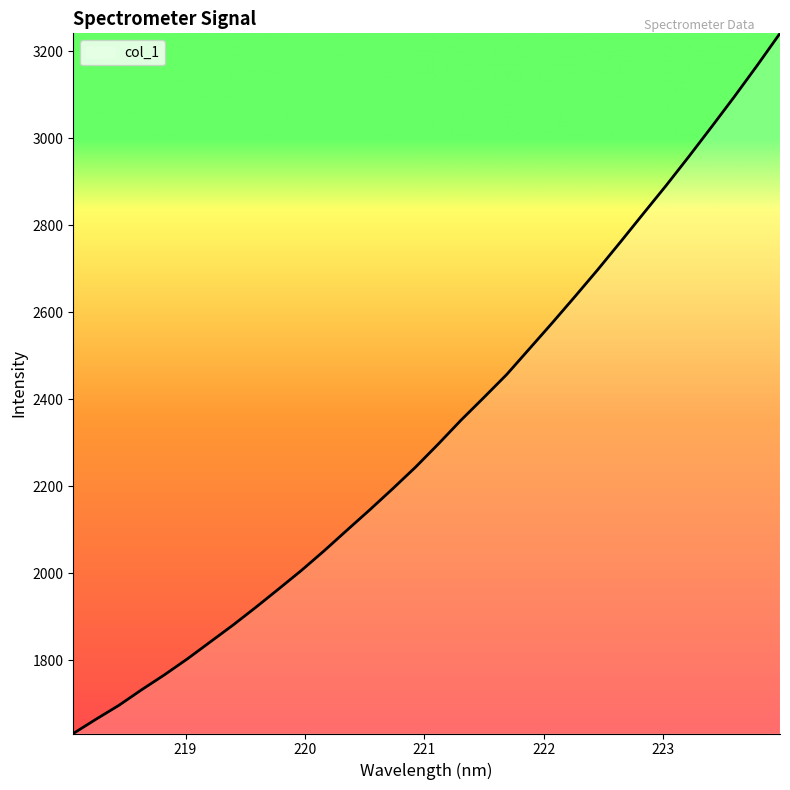

True or false: there are more than 1 points higher than both neighbors.

False